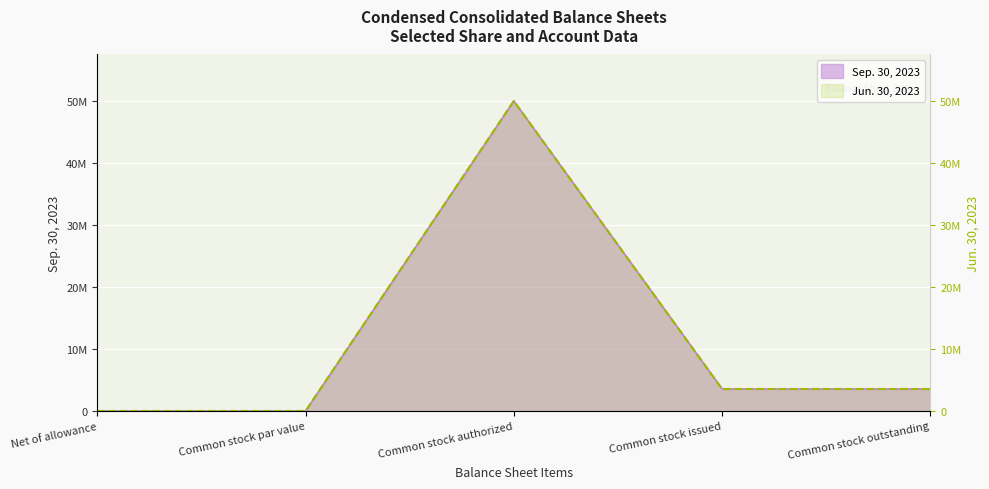

True or false: Jun. 30, 2023 and Sep. 30, 2023 cross at least once.

False